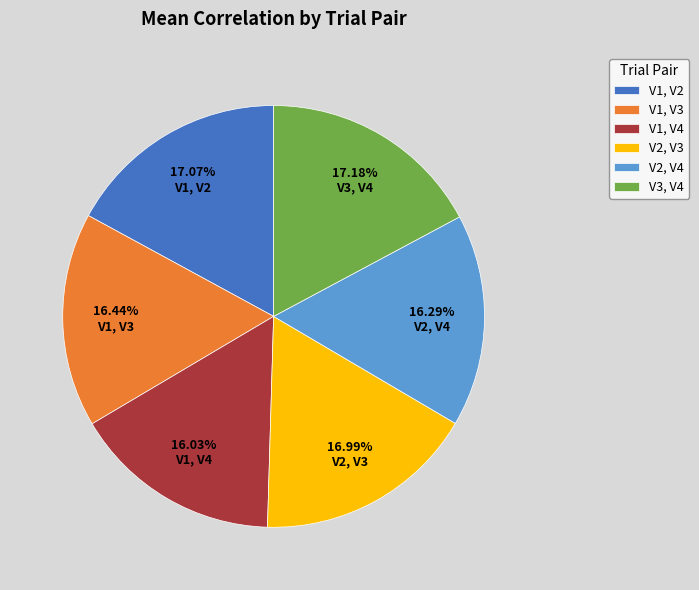

True or false: V2, V3 accounts for 25% of the total.

False